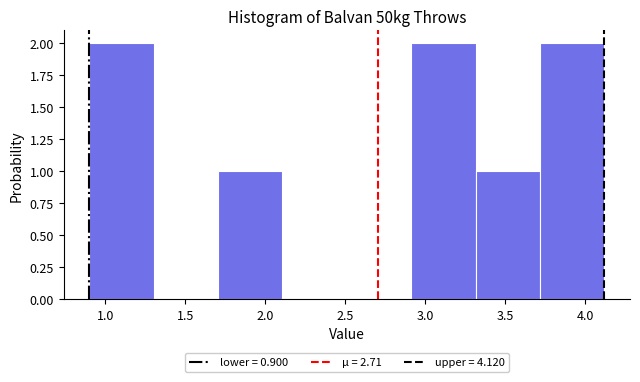

Reading left to right, transcribe this chart: for each bar, give the range it covers on the x-axis and its height. Neither the bar edges nor the heights are printed on the chart, so give them approximately, as read against the axes.

0.9 to 1.3: 2
1.3 to 1.7: 0
1.7 to 2.1: 1
2.1 to 2.5: 0
2.5 to 2.9: 0
2.9 to 3.3: 2
3.3 to 3.7: 1
3.7 to 4.1: 2